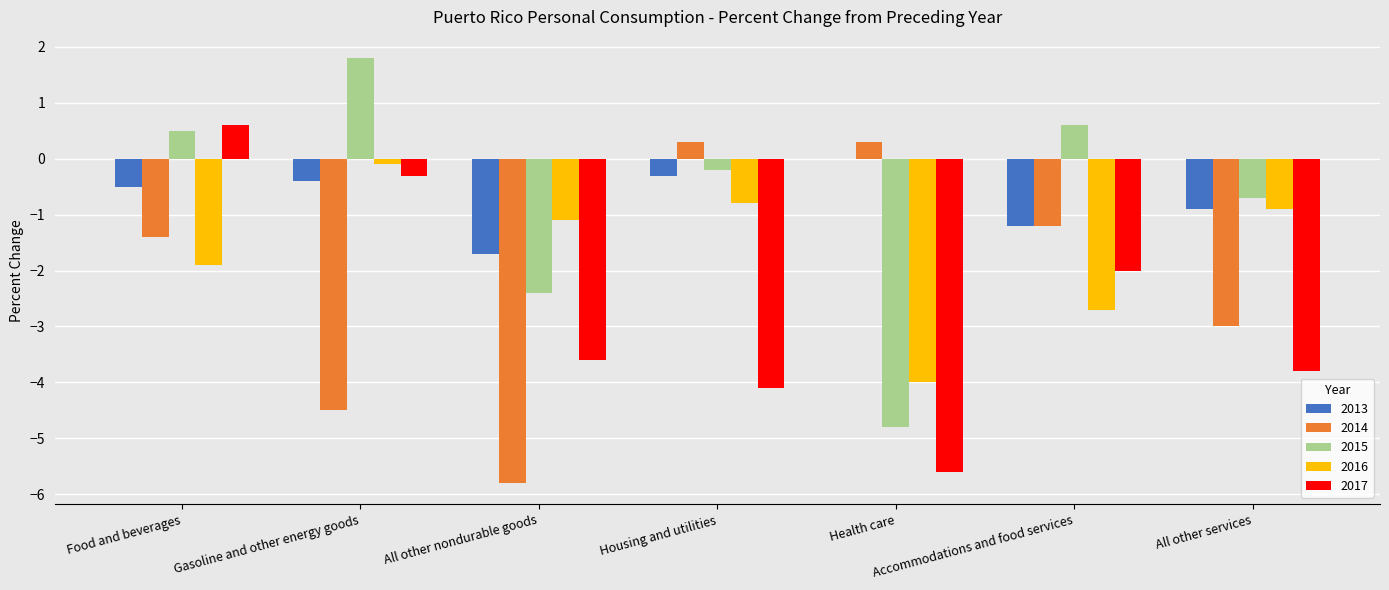

What is the sum of the 2015 values at All other services and Accommodations and food services?

-0.1